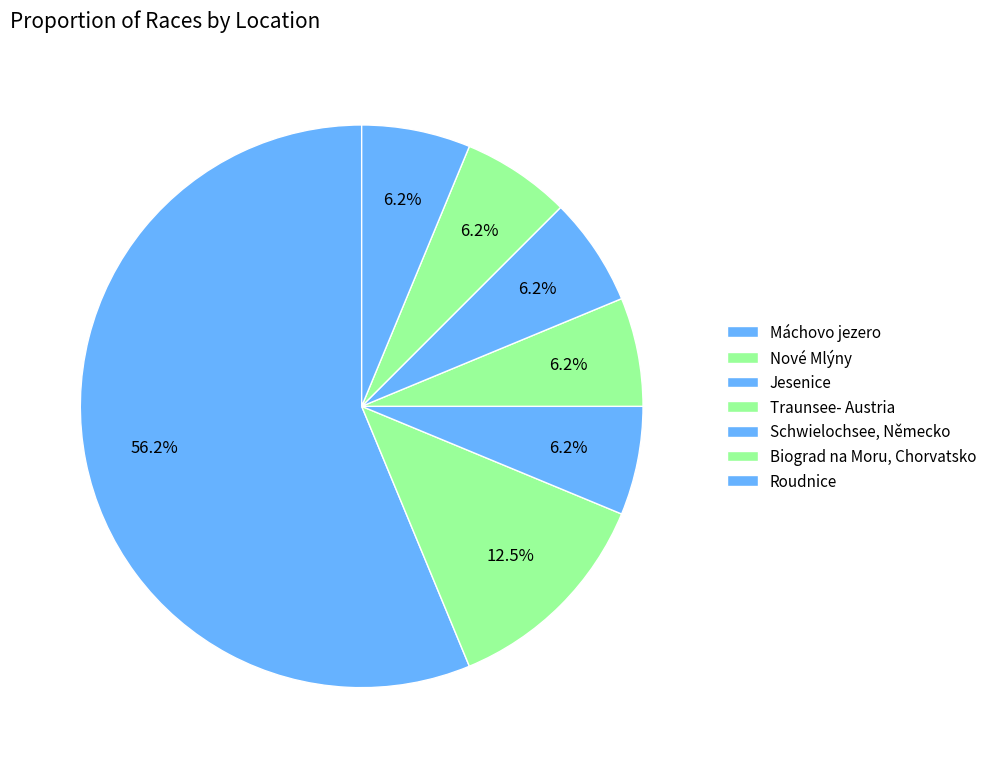

Which slice is the smallest?

Jesenice